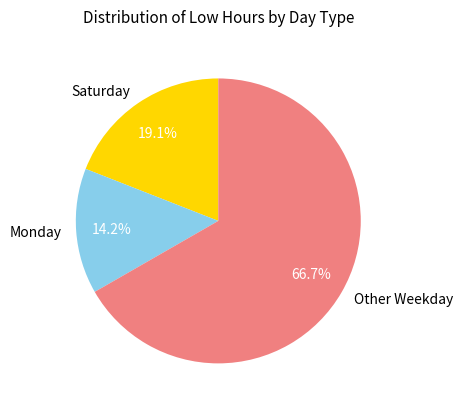

Which category has the smallest portion of the pie?

Monday